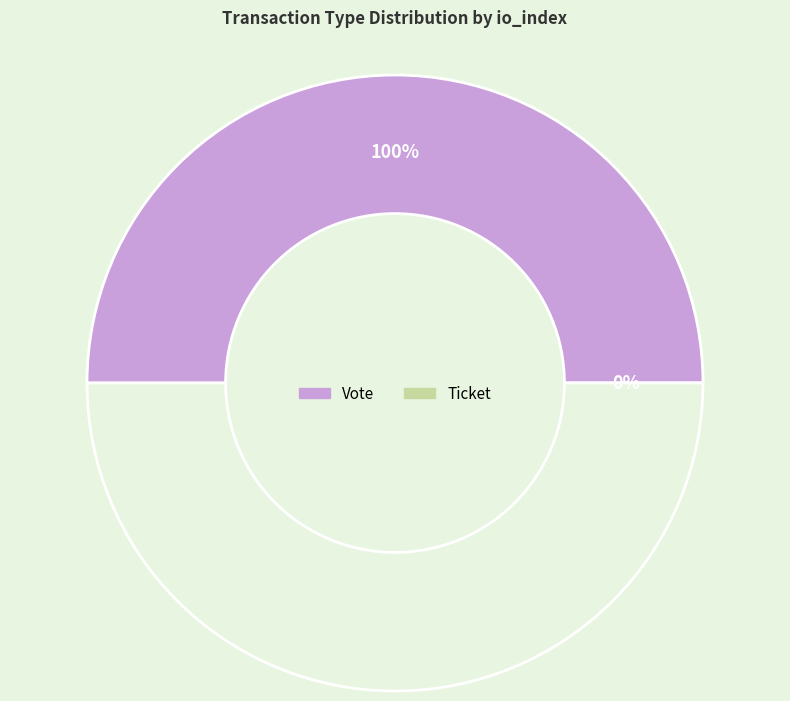

What is the change in value from Vote to Ticket?

-1